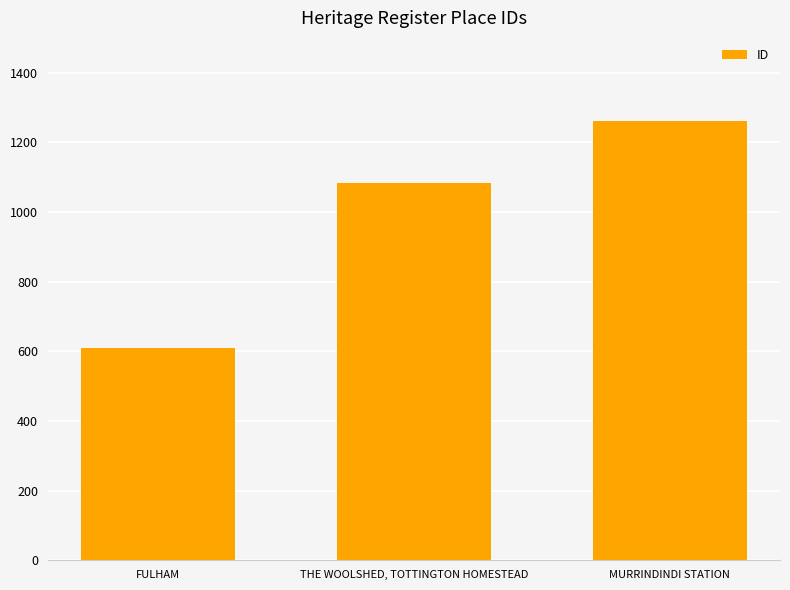

What is the value of the 2nd bar from the left?

1084